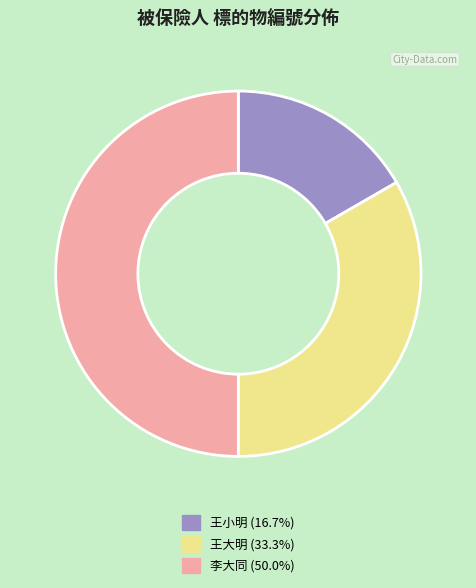

Rank the categories by value from highest to lowest.

李大同, 王大明, 王小明